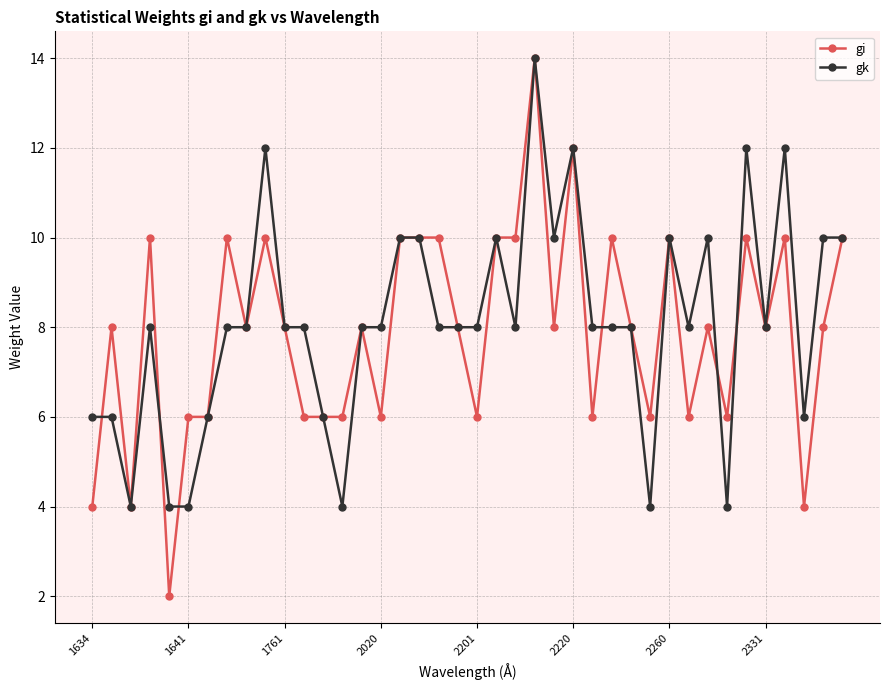

What is the value of the gi point at the 30th from the left?

6